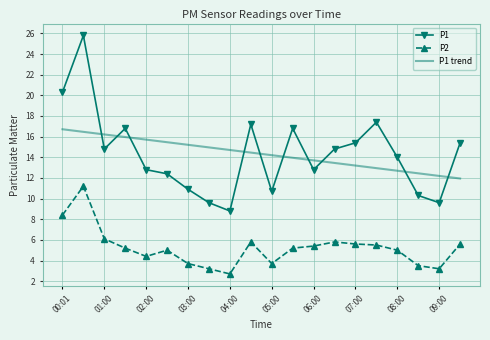

What is the difference between the maximum and minimum values in the P2 series?

8.5